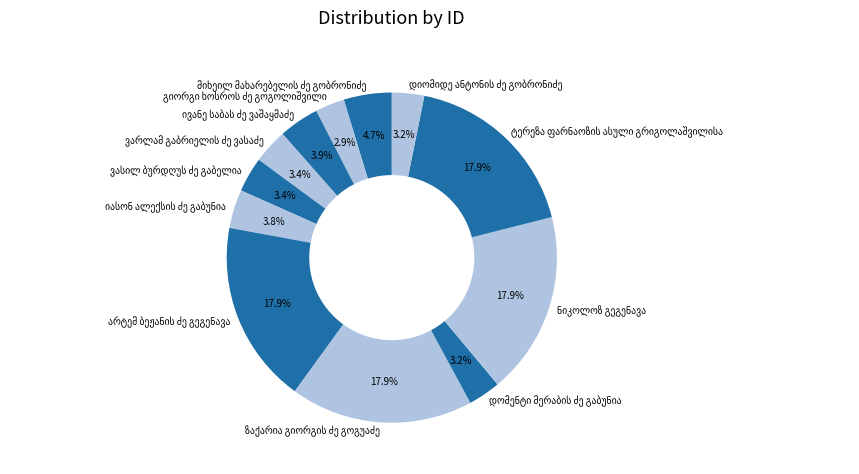

Does any single category account for the majority?

No